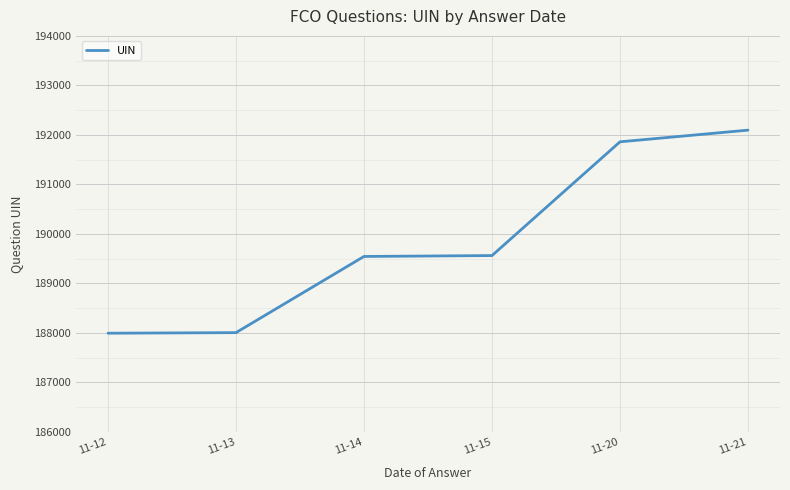

What is the change in value from 11-13 to 11-14?

+1539.0